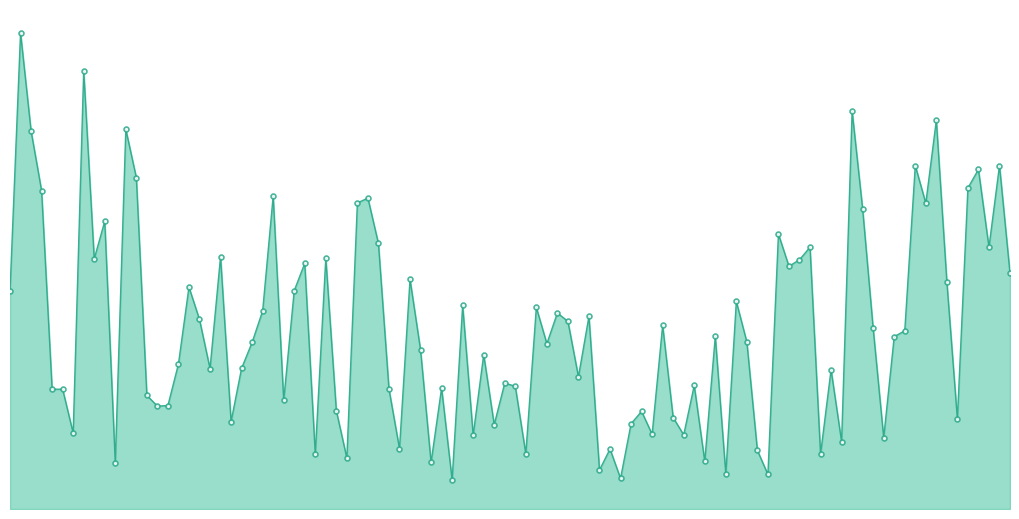

What is the sum of all CDD values?

514.7